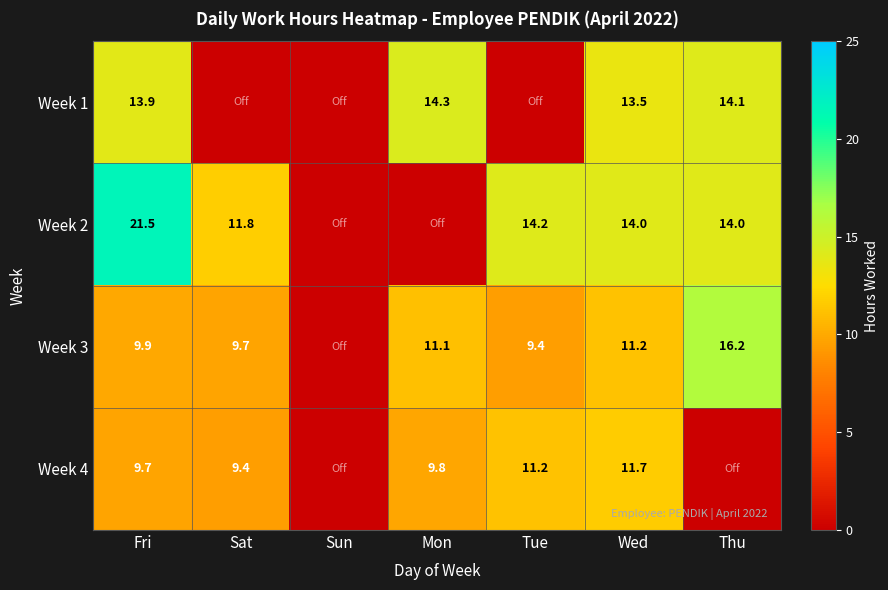

At which label is Week 3 closest to 8?

Tue